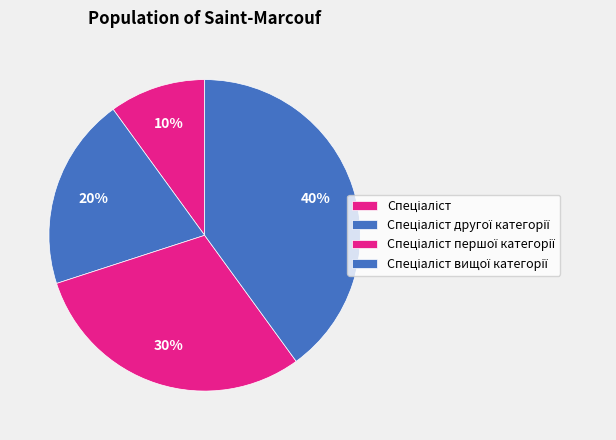

What is the ratio of the value at Спеціаліст другої категорії to the value at Спеціаліст?

2.0